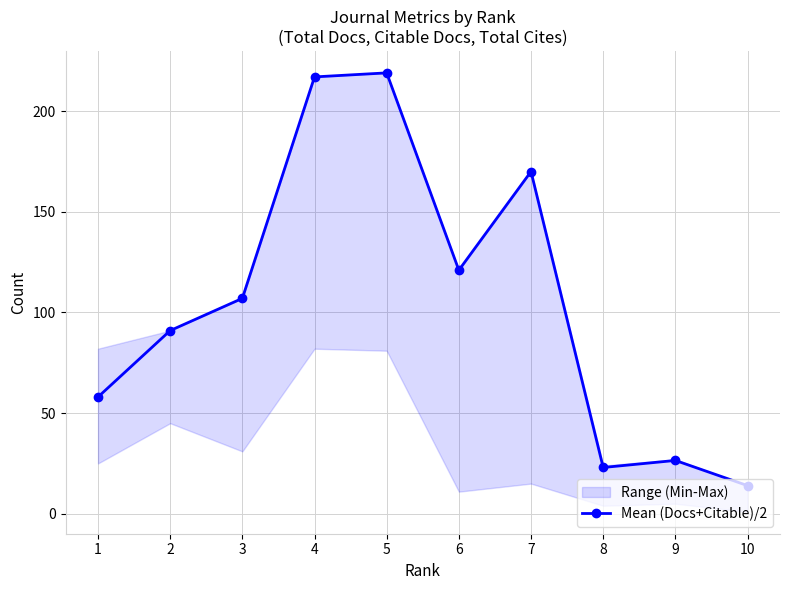

What is the value of the Mean (Docs+Citable)/2 point at the 3rd from the left?

107.0